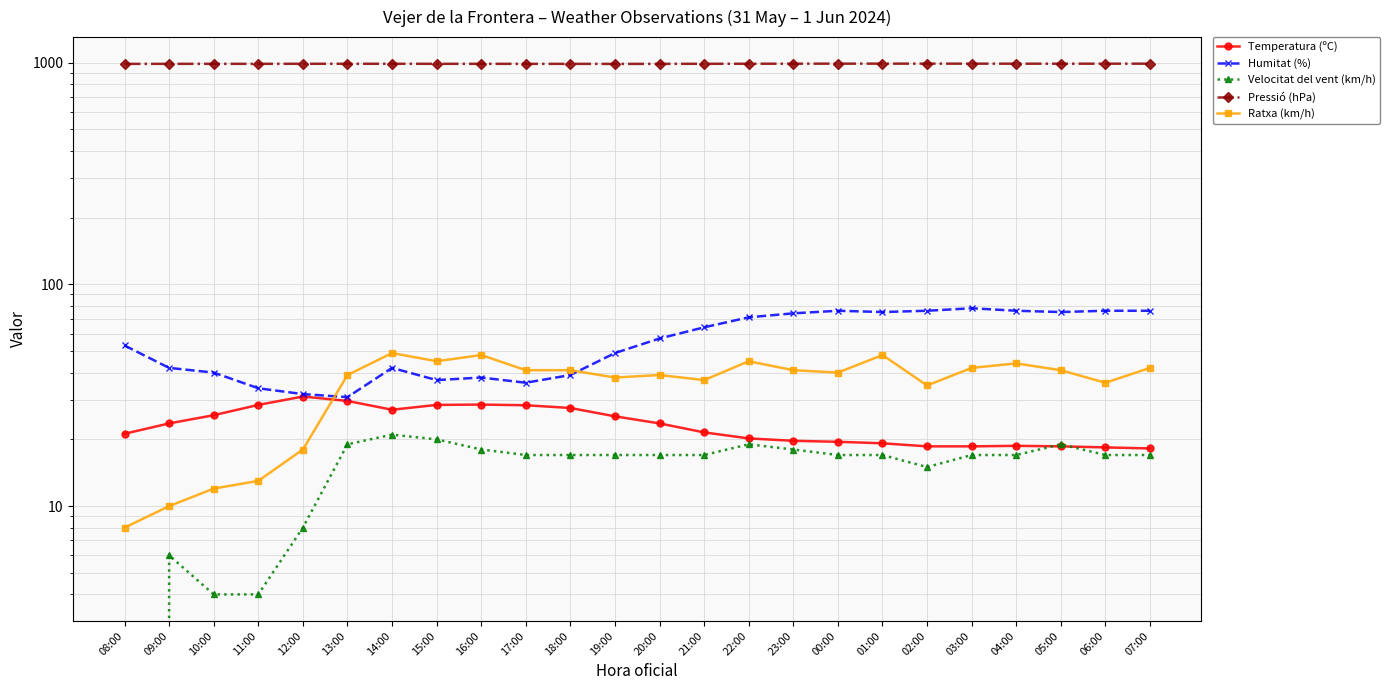

Which label corresponds to the smallest value in the chart?

08:00